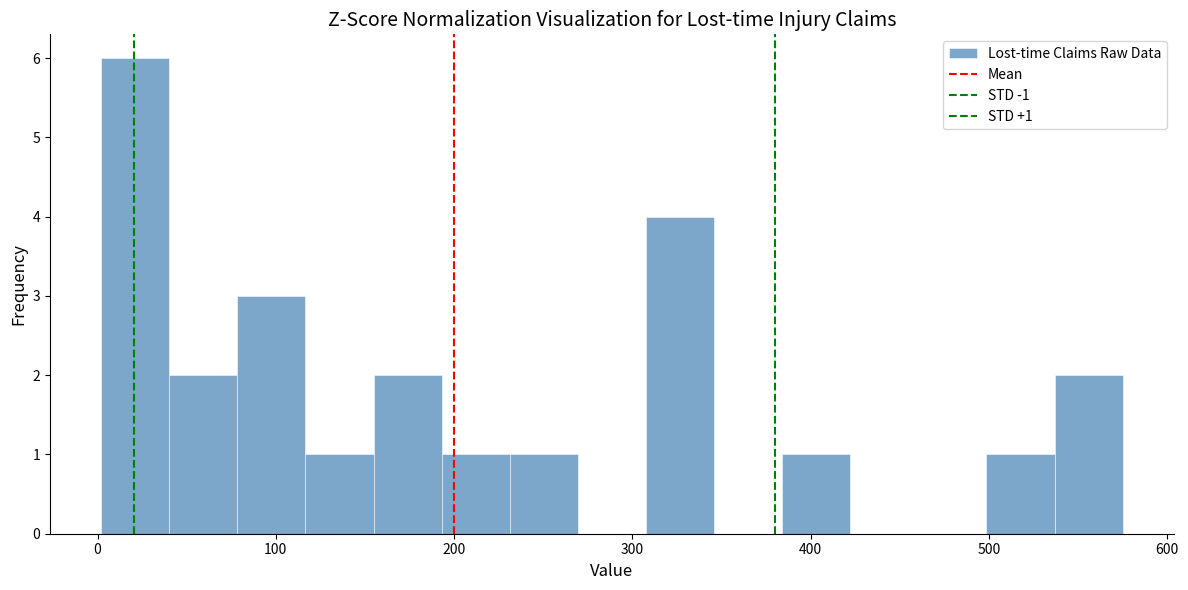

Read against the x-axis, roughly where is the centre of the tallest bar?

20